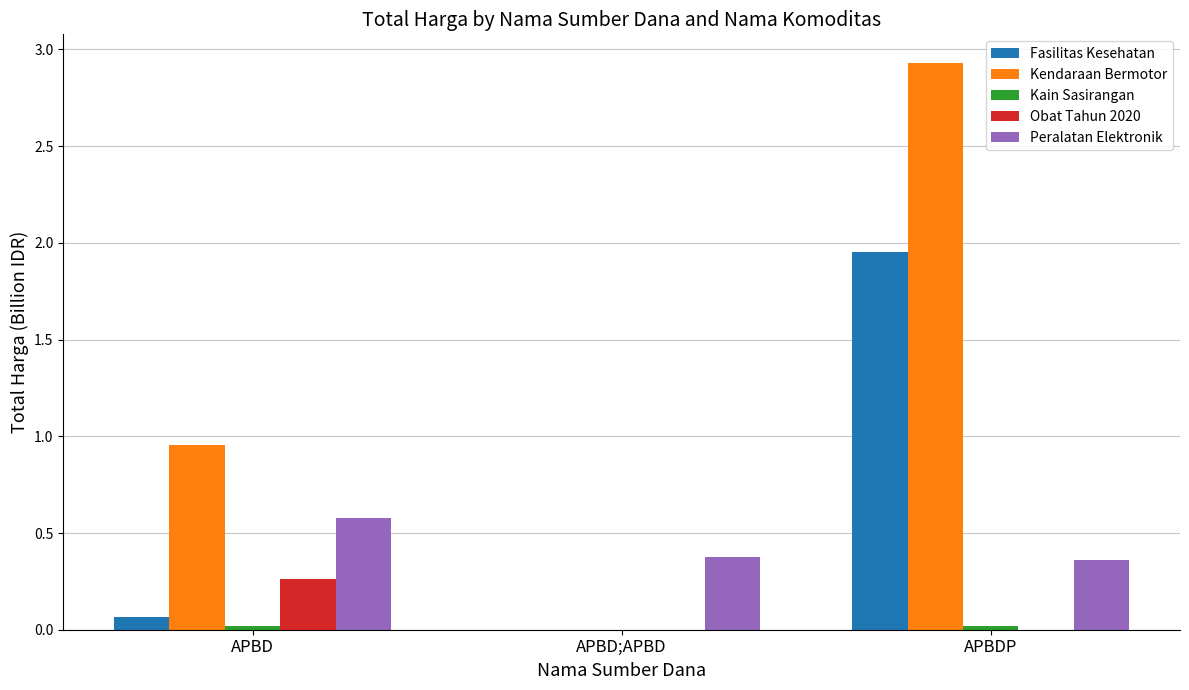

Which series has the largest total across all categories?

Kendaraan Bermotor